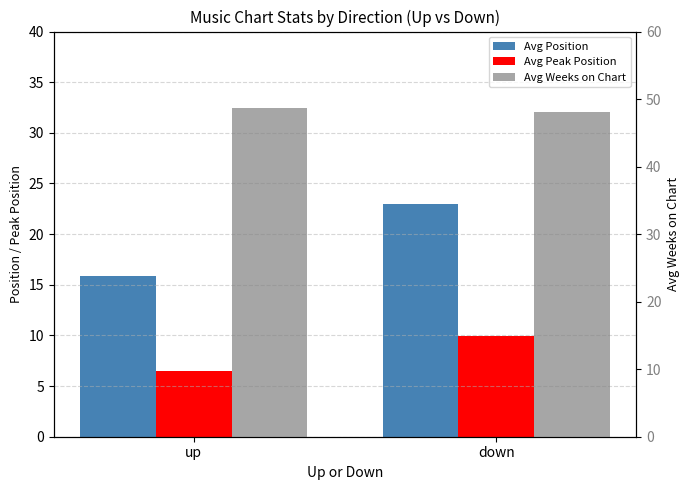

What is the approximate value of Avg Peak Position at up?

6.5